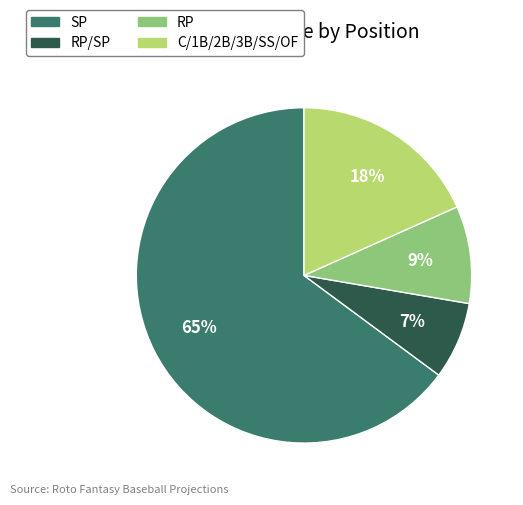

How many segments does this pie chart have?

4